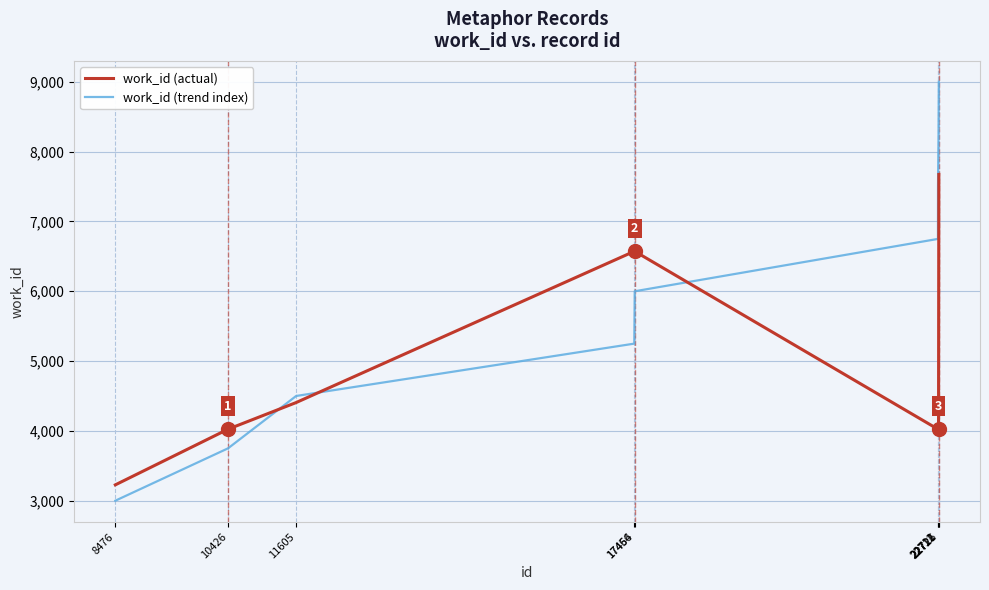

Rank the categories by work_id (trend index) value from lowest to highest.

8476, 10426, 11605, 17456, 17464, 22711, 22712, 22721, 22726